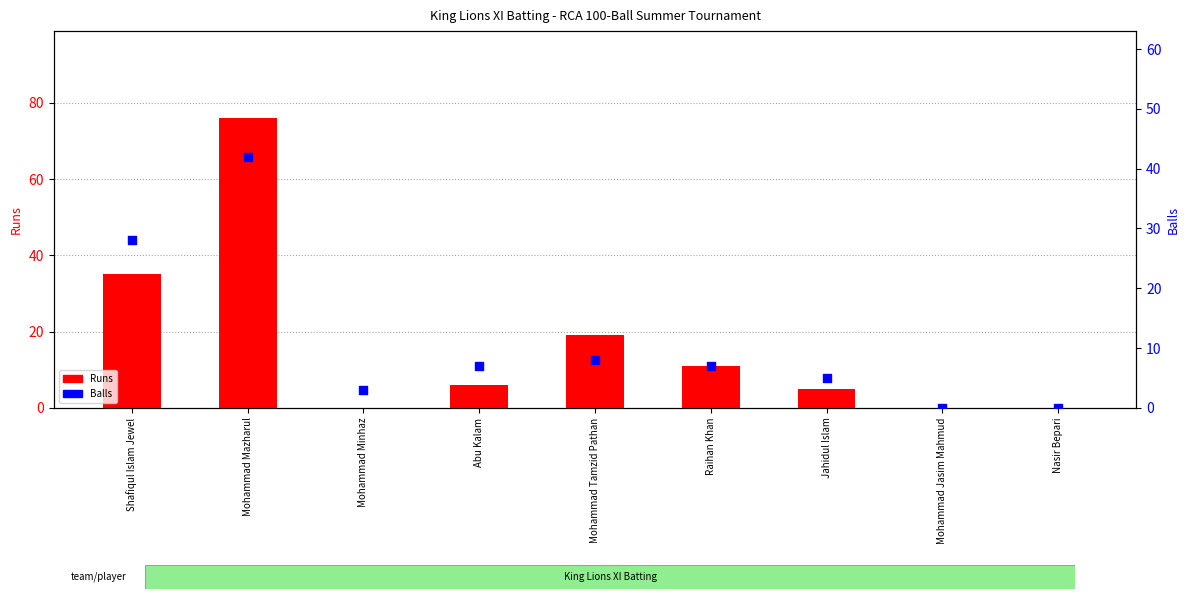

What is the total value across all series at Mohammad Minhaz?

3